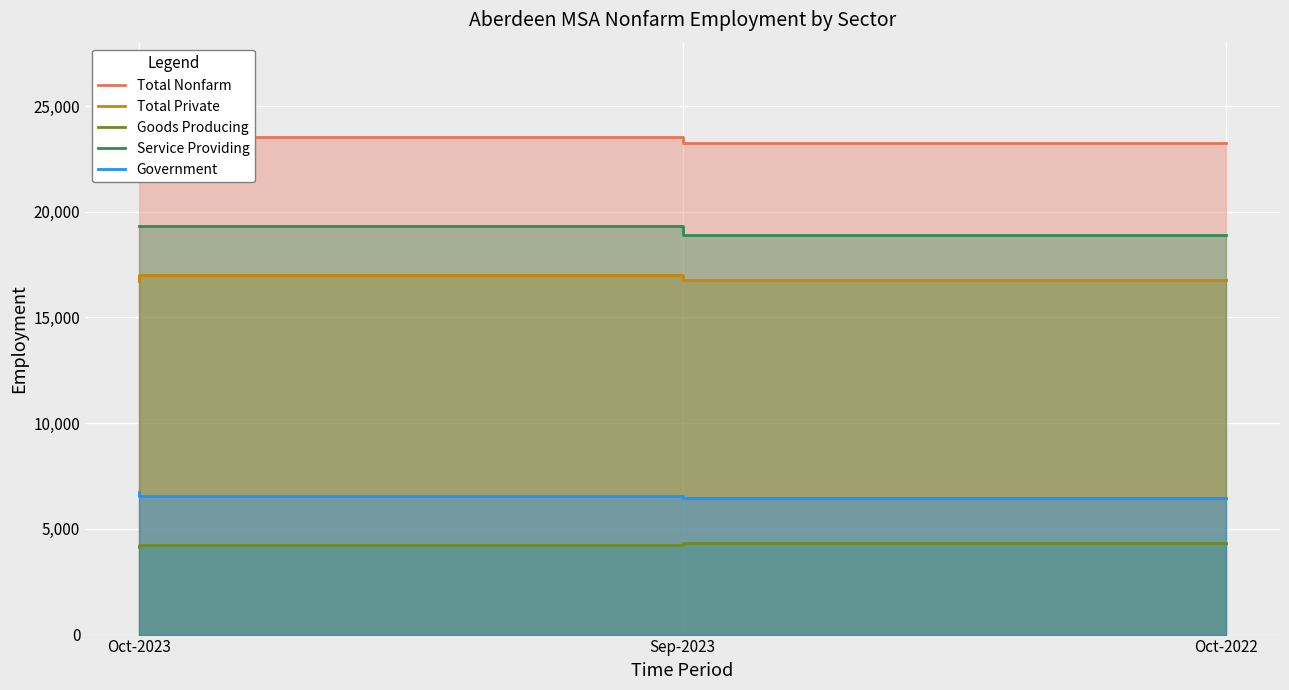

Reading left to right, what are all the values shown in this chart?

Total Nonfarm: Oct-2023=23470	Sep-2023=23560	Oct-2022=23240
Total Private: Oct-2023=16720	Sep-2023=16990	Oct-2022=16770
Goods Producing: Oct-2023=4130	Sep-2023=4230	Oct-2022=4330
Service Providing: Oct-2023=19340	Sep-2023=19330	Oct-2022=18910
Government: Oct-2023=6750	Sep-2023=6570	Oct-2022=6470